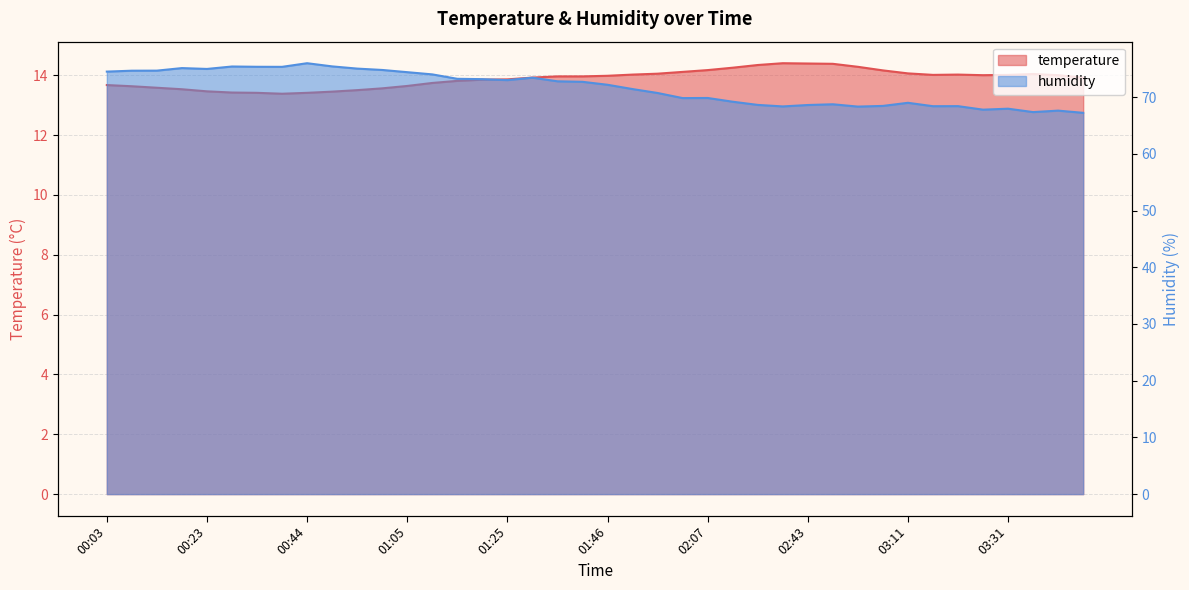

How many data points in humidity are above 72?

21